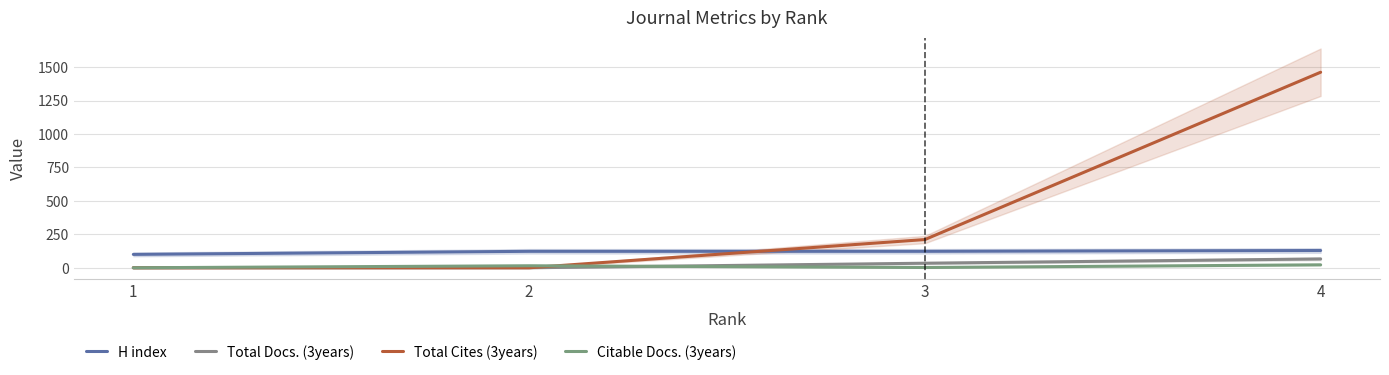

Does the chart display data point markers on the line(s)?

No